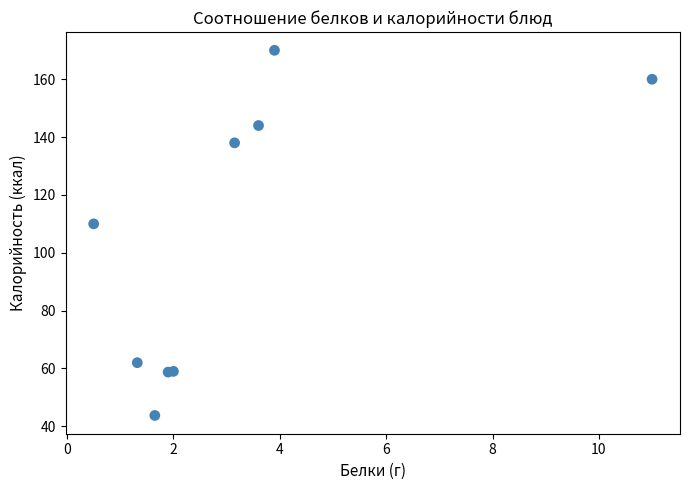

What Y value in the scatter plot is closest to 106?

110.0